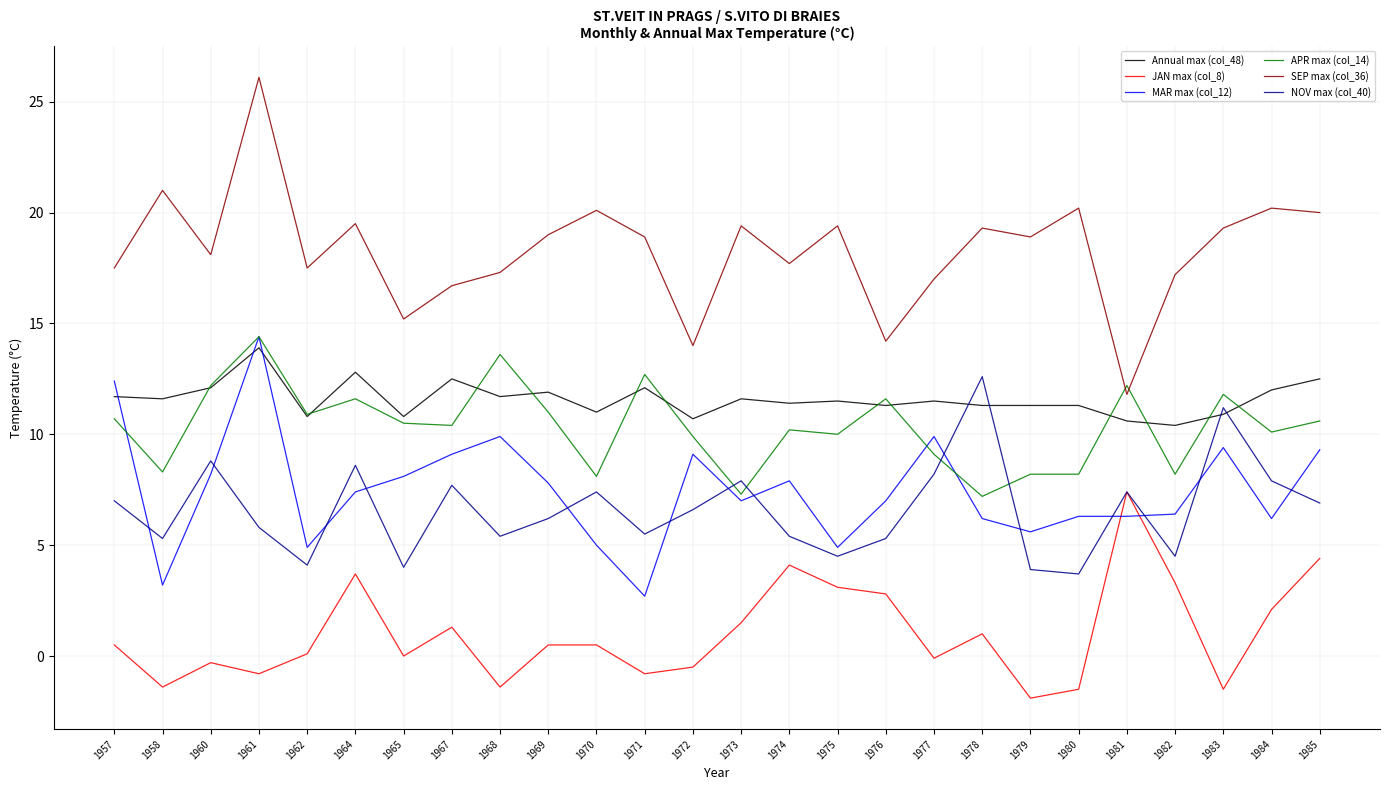

Which series has the largest range (max minus min)?

SEP max (col_36)